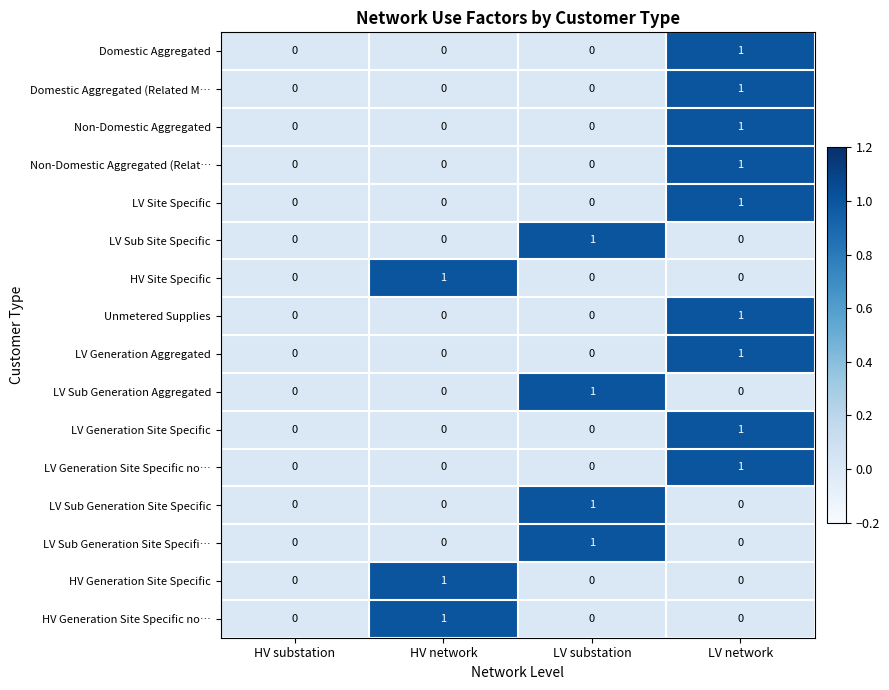

How many Domestic Aggregated (Related M… values are between 0 and 1?

4